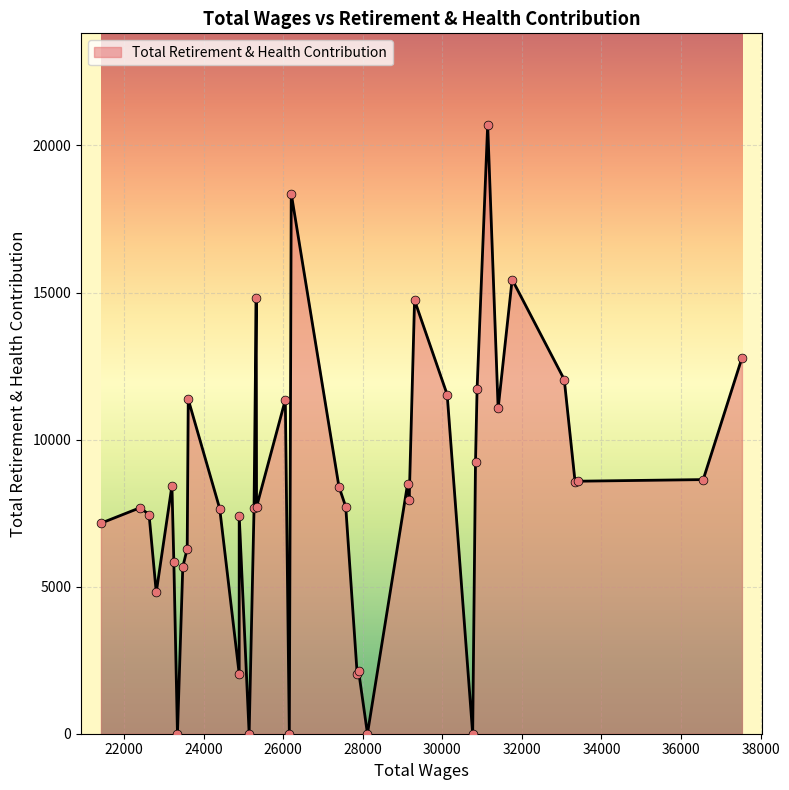

What is the change in value from 27 to 38?

+5652